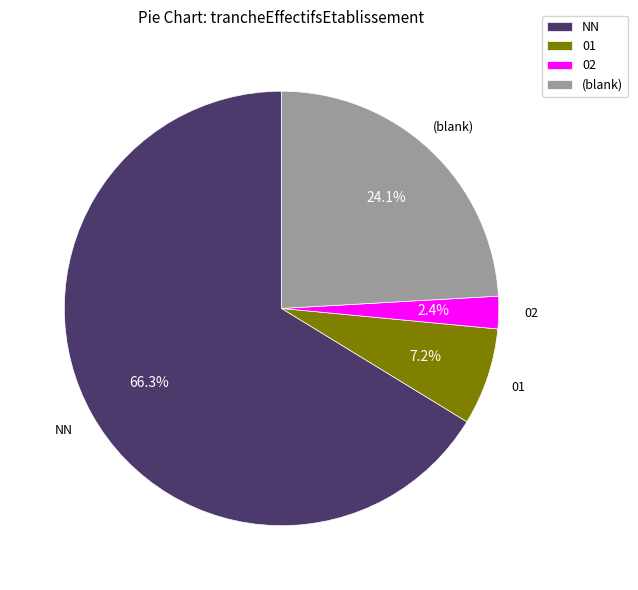

To the nearest percent, what is the difference between the largest and smallest slice percentages?

64%